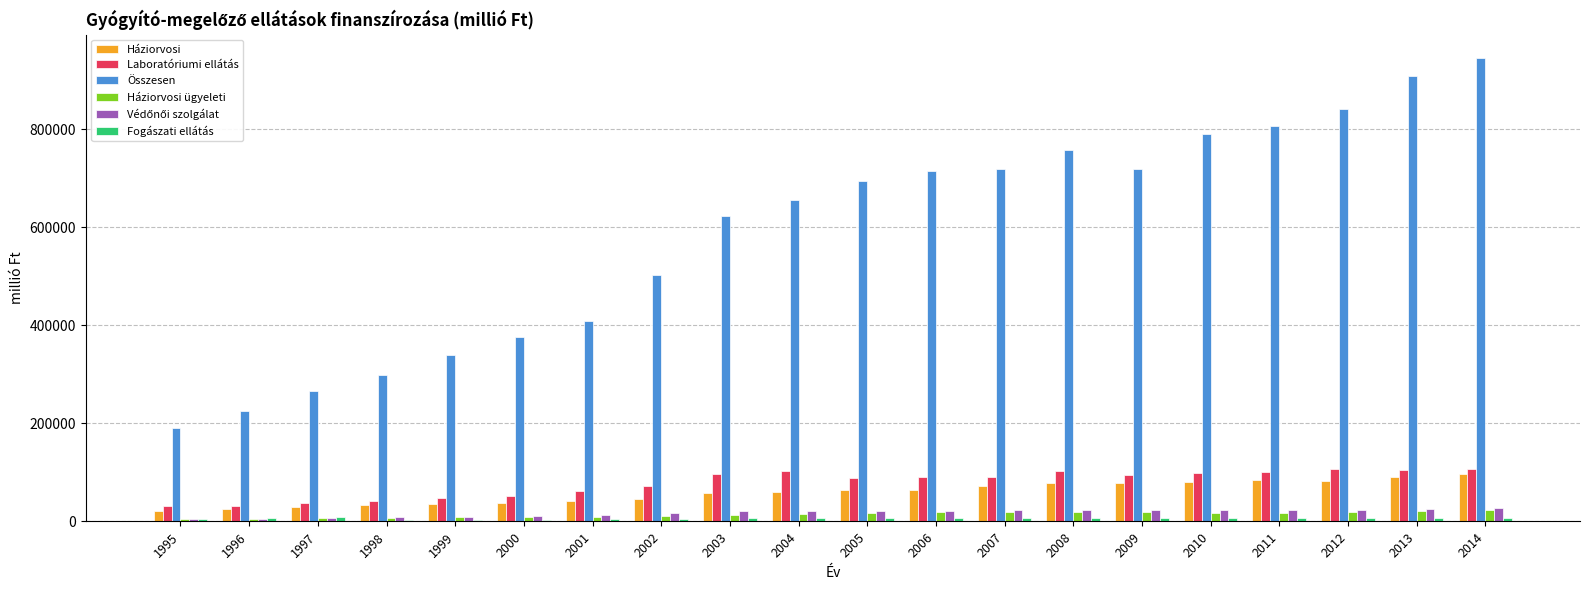

Are the bars grouped side by side (vs. stacked)?

Yes